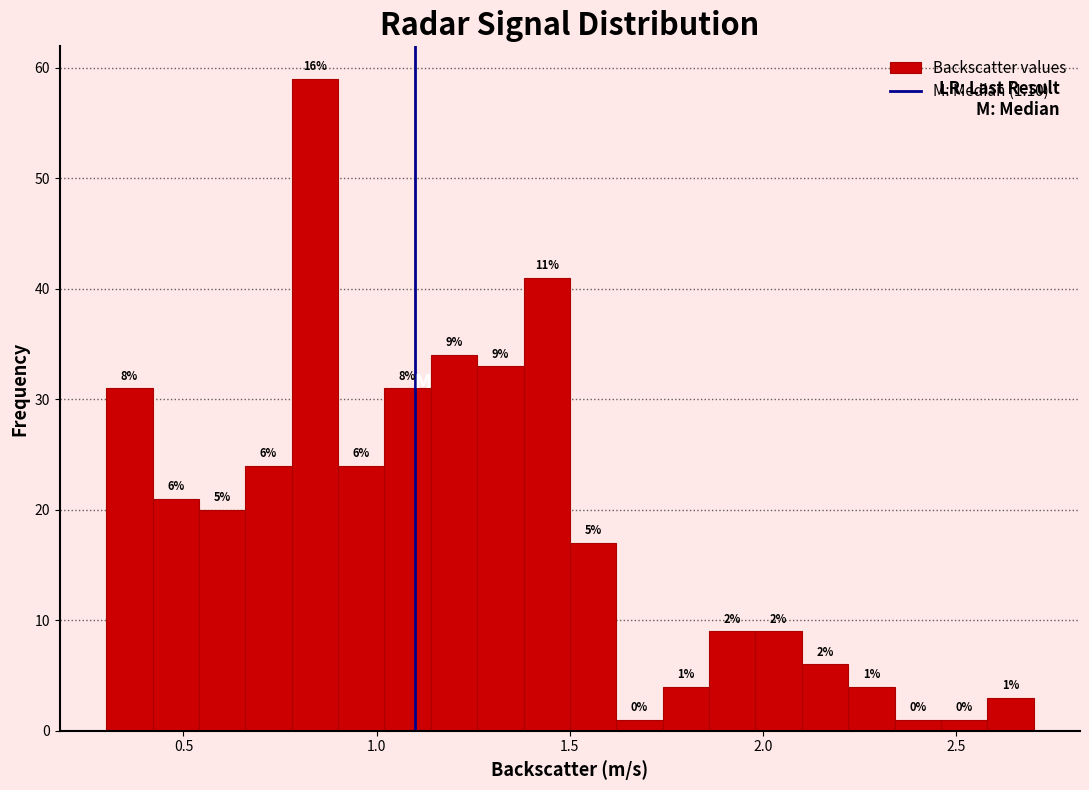

Around what value on the x-axis is the tallest bar? Give the approximate position of its centre, as read against the axis.

0.85